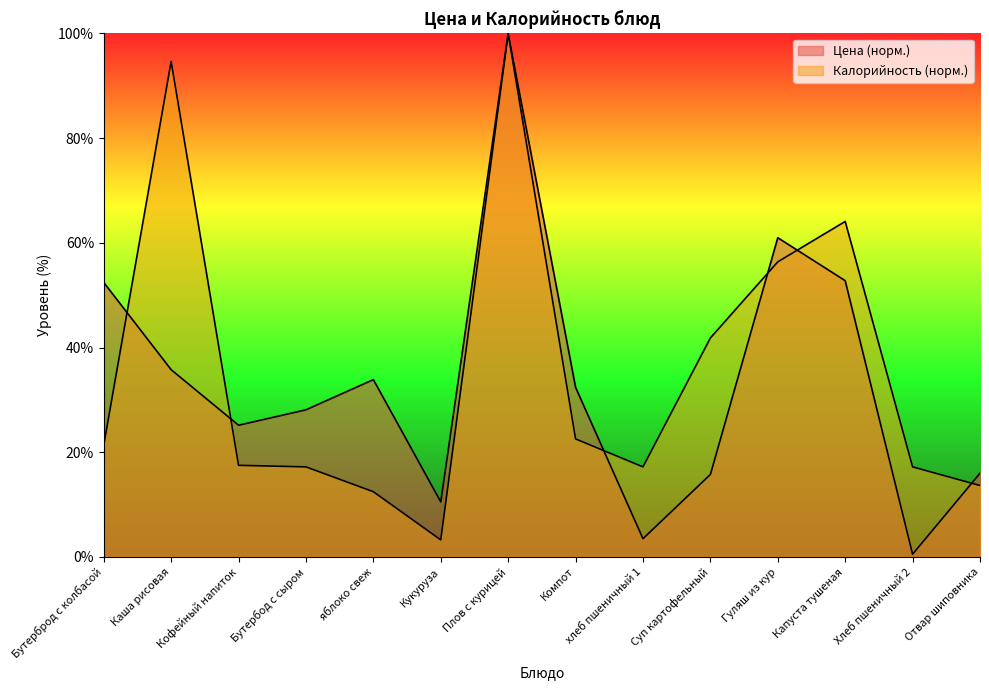

Reading right to left, transcribe all the data shown in this chart.

Цена: Отвар шиповника=16.0	Хлеб пшеничный 2=0.5	Капуста тушеная=52.8	Гуляш из кур=61.0	Суп картофельный=15.8	хлеб пшеничный 1=3.5	Компот=32.4	Плов с курицей=100.0	Кукуруза=10.5	яблоко свеж=33.9	Бутербод с сыром=28.1	Кофейный напиток=25.2	Каша рисовая=35.8	Бутерброд с колбасой=52.4
Калорийность: Отвар шиповника=13.6	Хлеб пшеничный 2=17.2	Капуста тушеная=64.1	Гуляш из кур=56.4	Суп картофельный=41.8	хлеб пшеничный 1=17.2	Компот=22.6	Плов с курицей=100.0	Кукуруза=3.3	яблоко свеж=12.5	Бутербод с сыром=17.2	Кофейный напиток=17.5	Каша рисовая=94.7	Бутерброд с колбасой=21.4